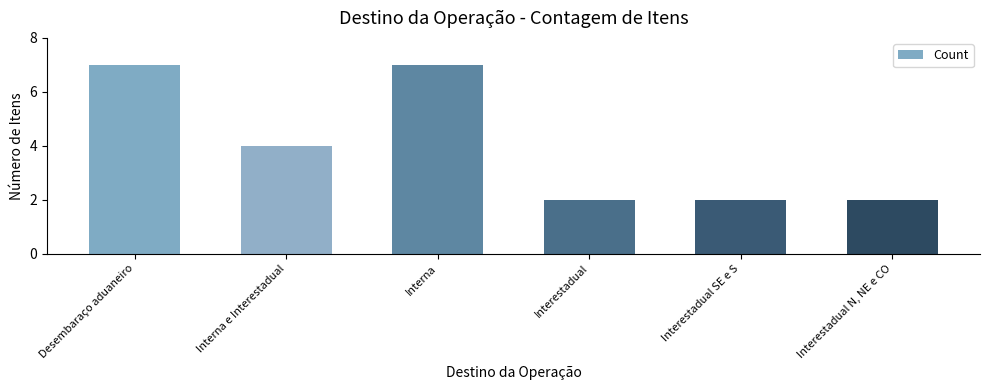

What is the label of the 3rd bar from the left?

Interna